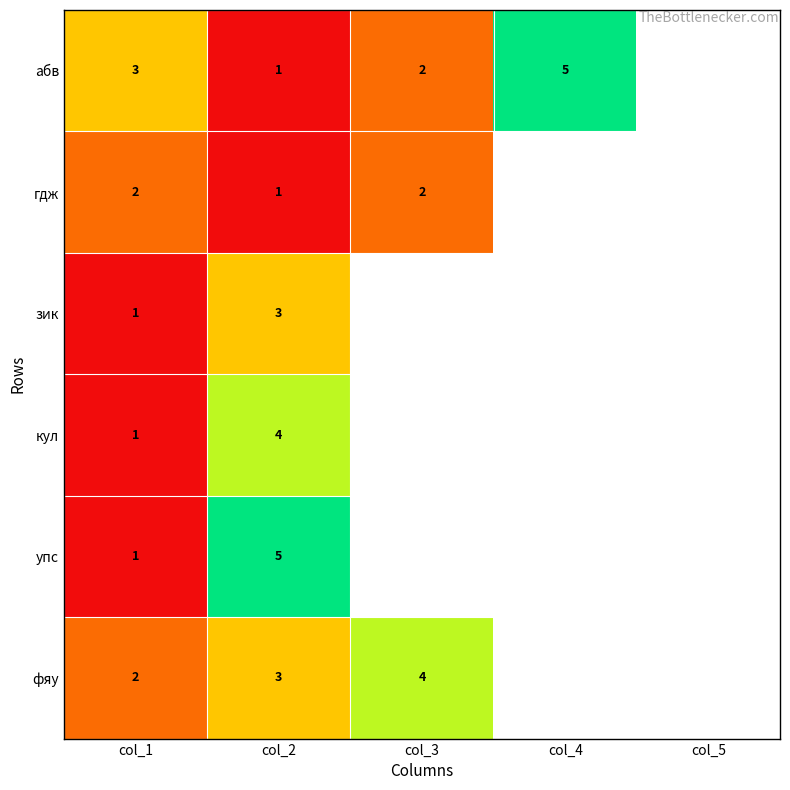

How many distinct data groups are displayed?

6